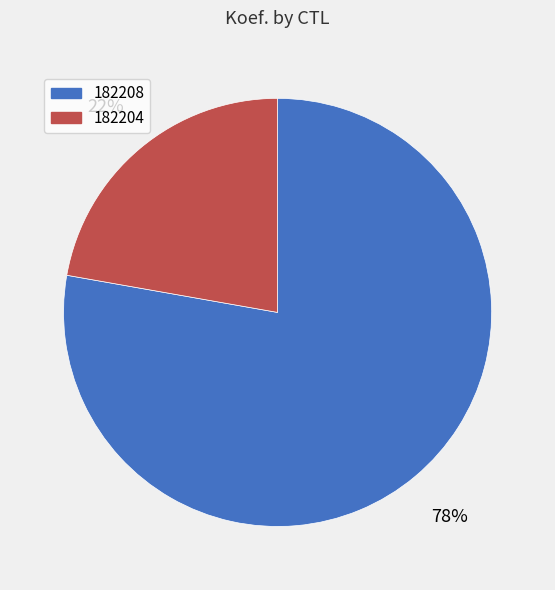

To the nearest percent, what portion does 182208 represent?

78%